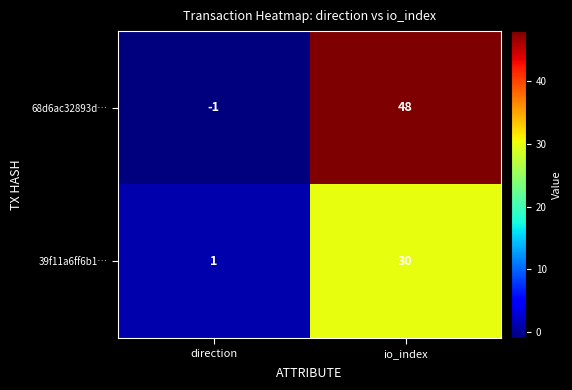

Between direction and io_index, which series saw the biggest shift?

68d6ac32893d…